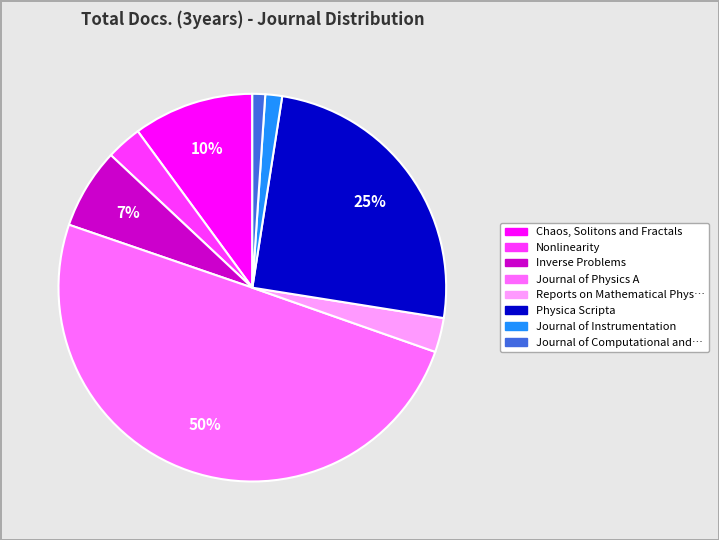

To the nearest percent, what is the average slice percentage?

12%